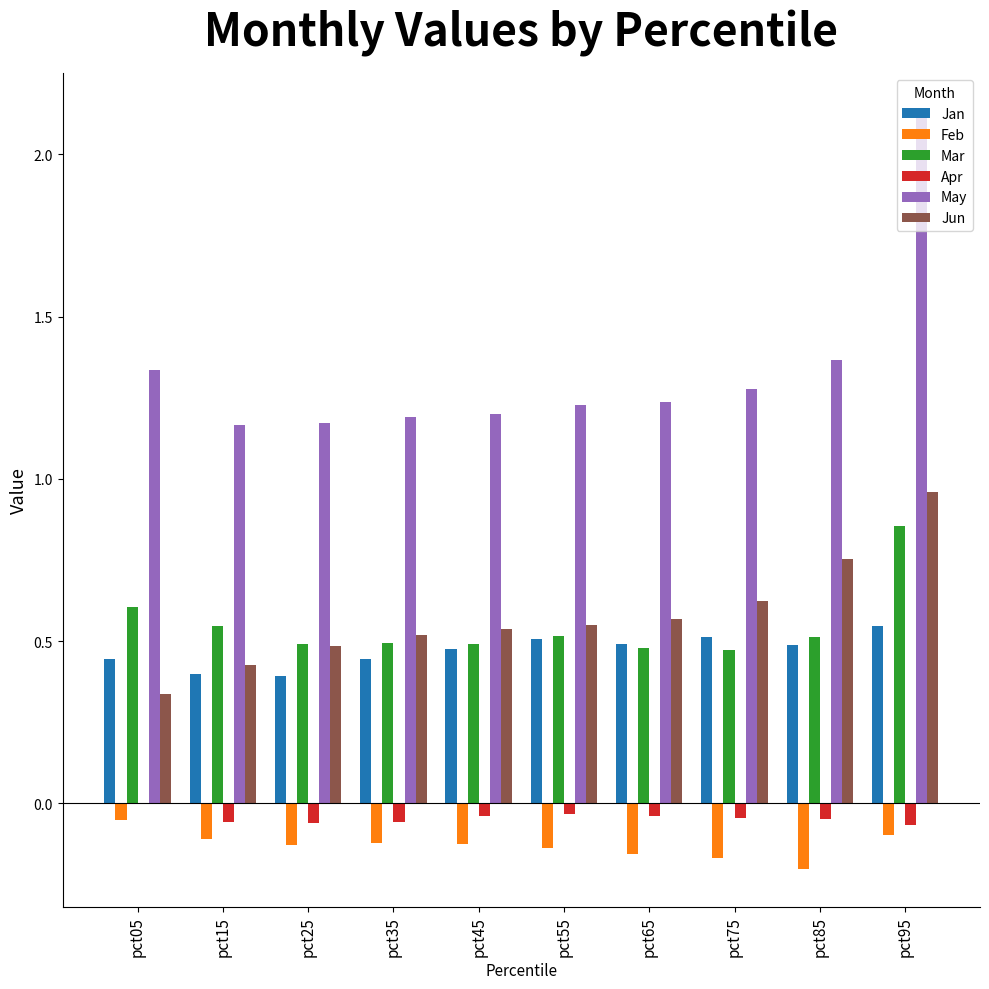

Which label corresponds to the largest value in the chart?

pct95